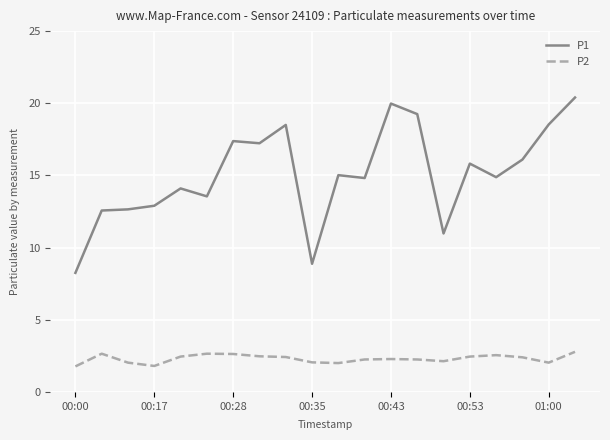

List the series in order of their peak value, highest first.

P1, P2